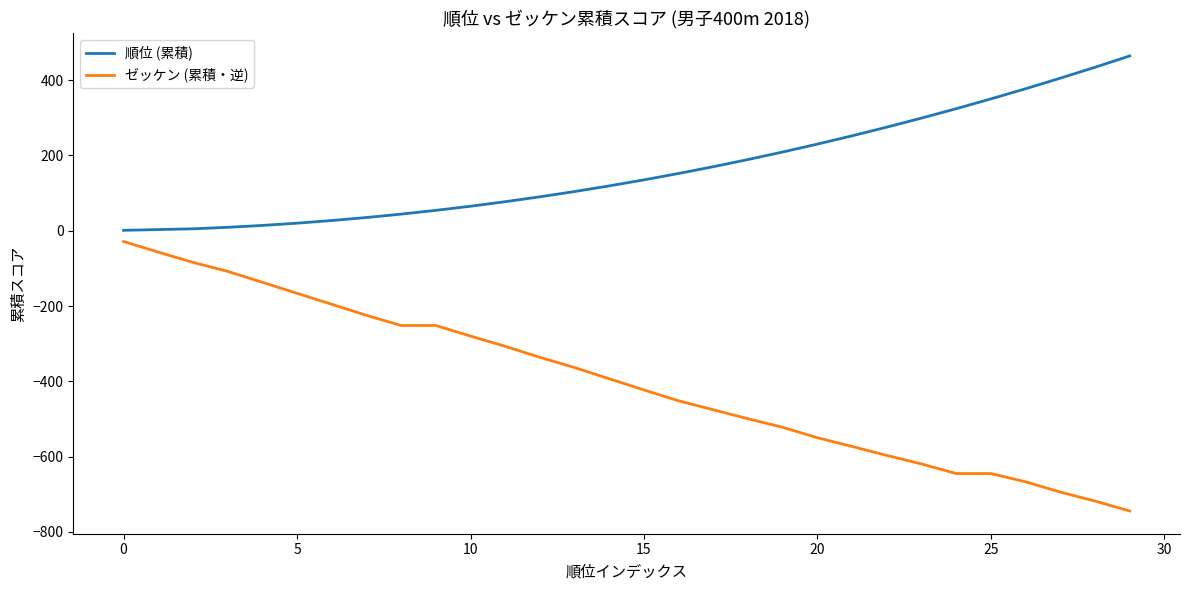

What is the difference between the maximum and minimum values in the 順位 (累積) series?

463.0